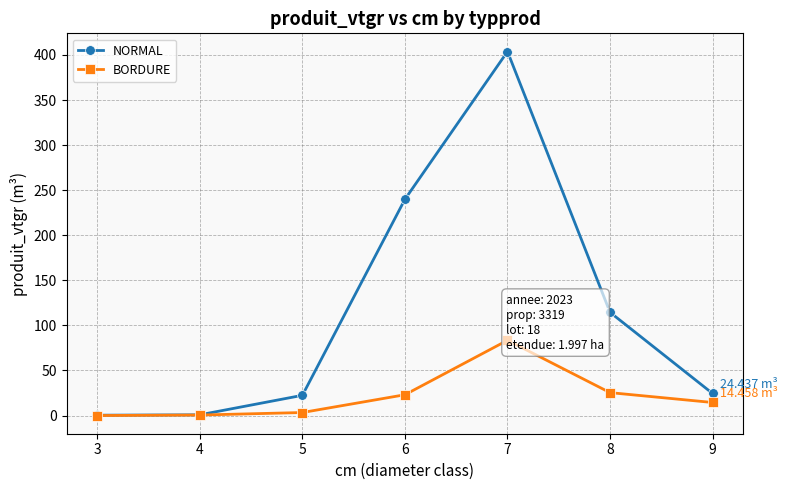

What is the difference between the NORMAL values at 6 and 8?

125.4